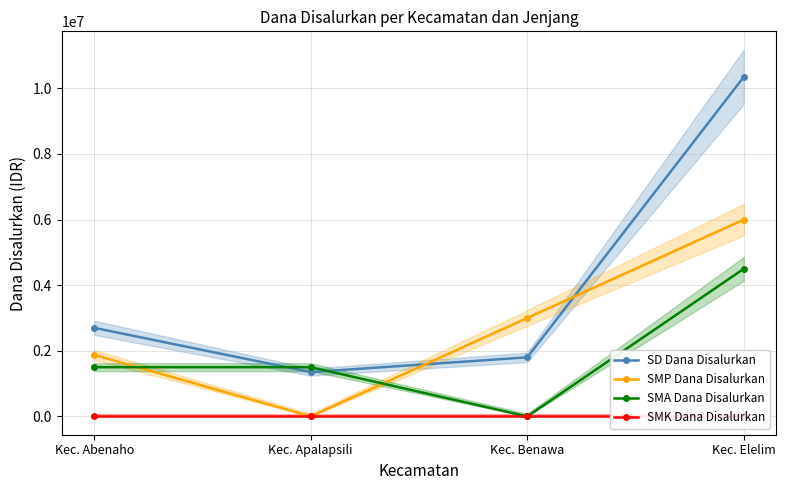

The SD Dana Disalurkan series shows 2700000 at Kec. Abenaho. True or false?

True